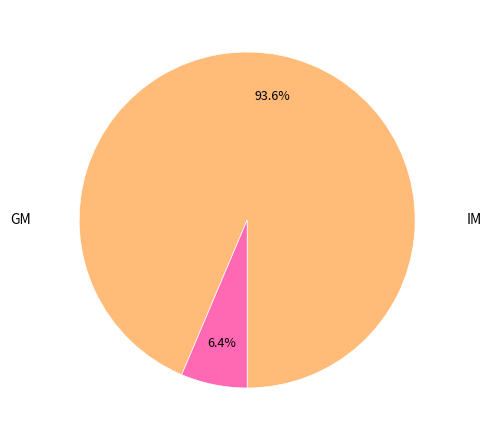

Does any single category account for the majority?

Yes